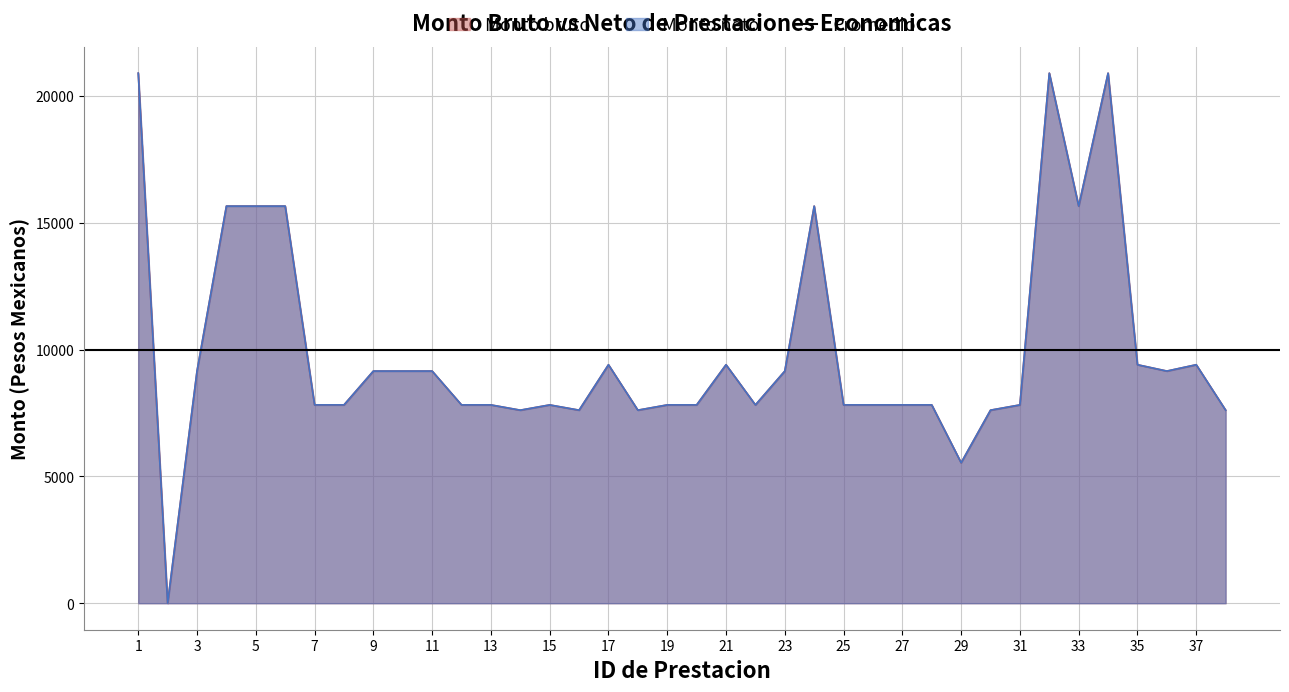

What is the average value of the Monto bruto series?

9963.8